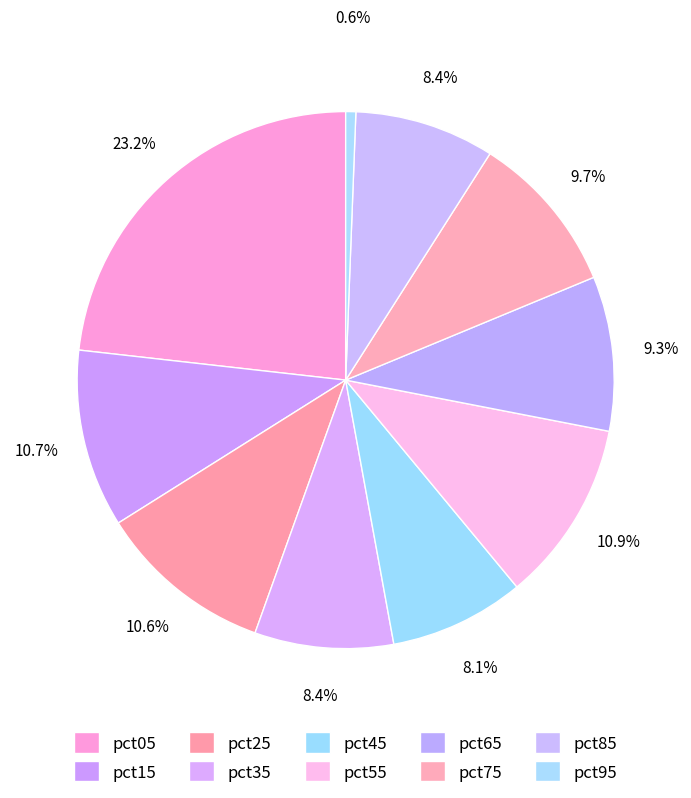

Is pct85 the majority of the pie?

No